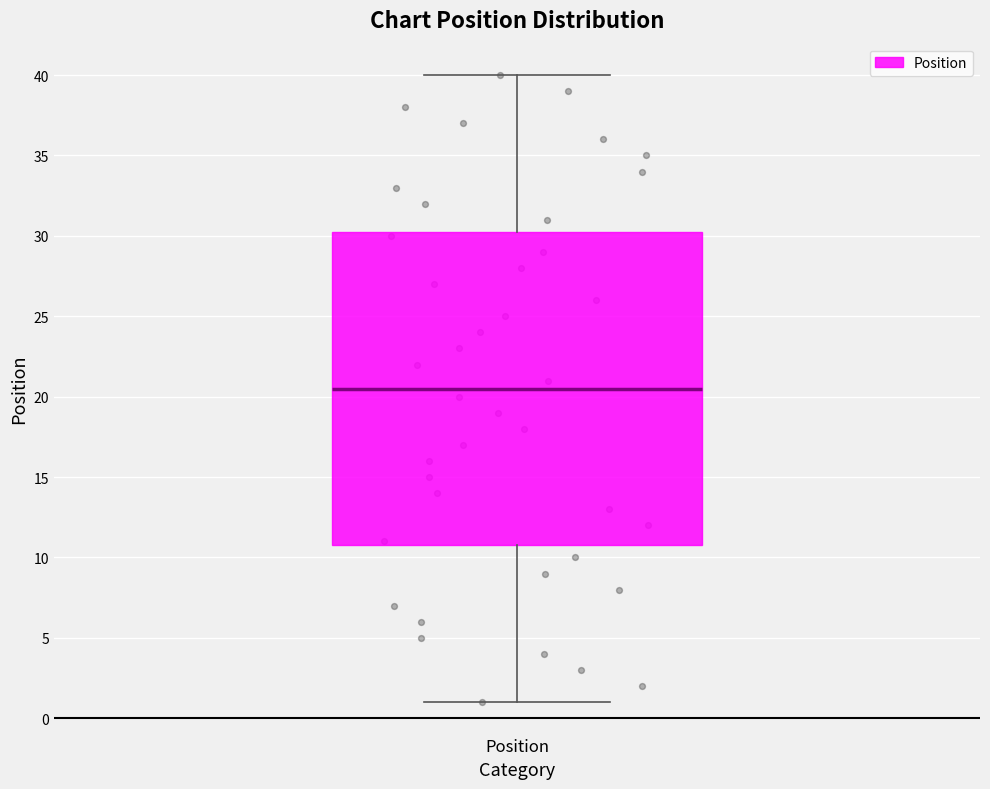

Transcribe this box plot: give where the median line is, the range the box spans, and where the two whiskers end, as read against the y-axis. The values are not printed on the chart, so give them approximately, as read against the axis.

median 20.5, box 11.0 to 30.5, whiskers 1.0 to 40.0